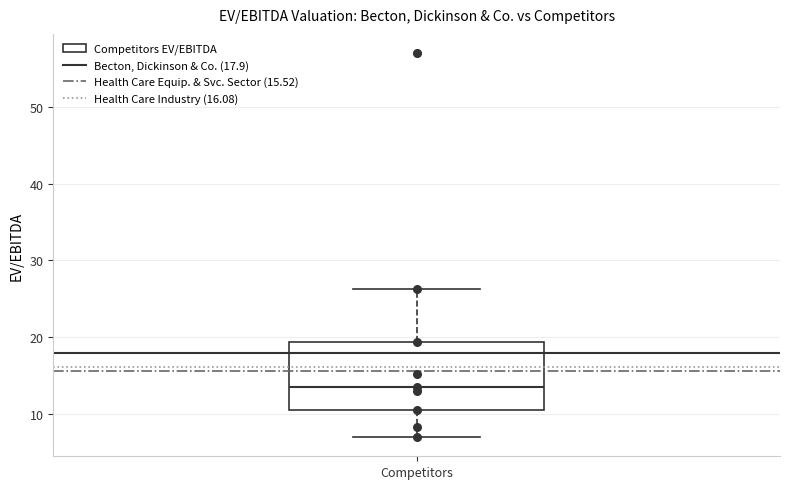

Where does the median line of the box for Competitors sit on the y-axis? The values are not printed on the chart, so give them approximately, as read against the axis.

13